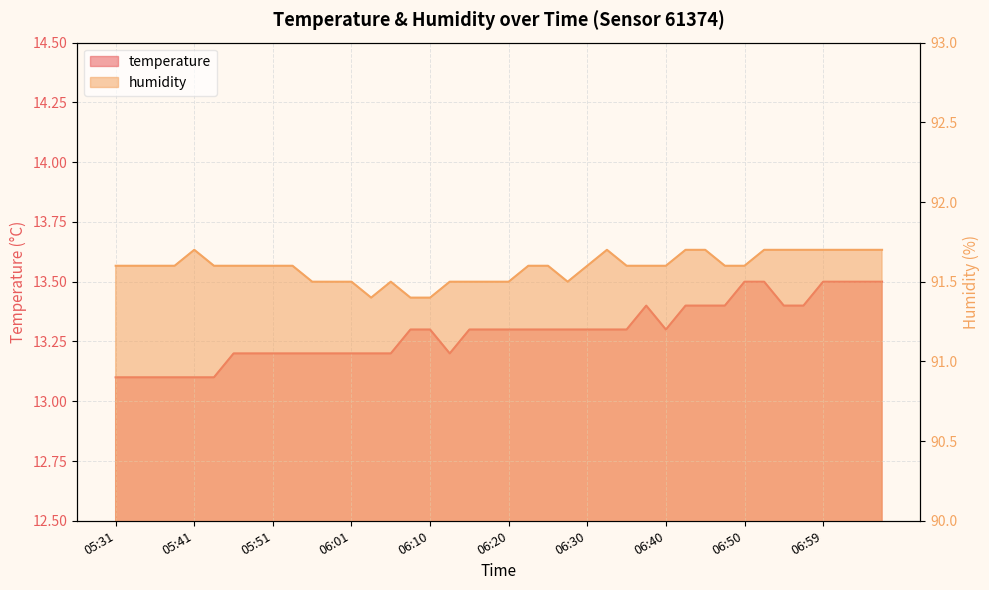

Is the value of humidity at 05:56 greater than the value of temperature at 06:47?

Yes